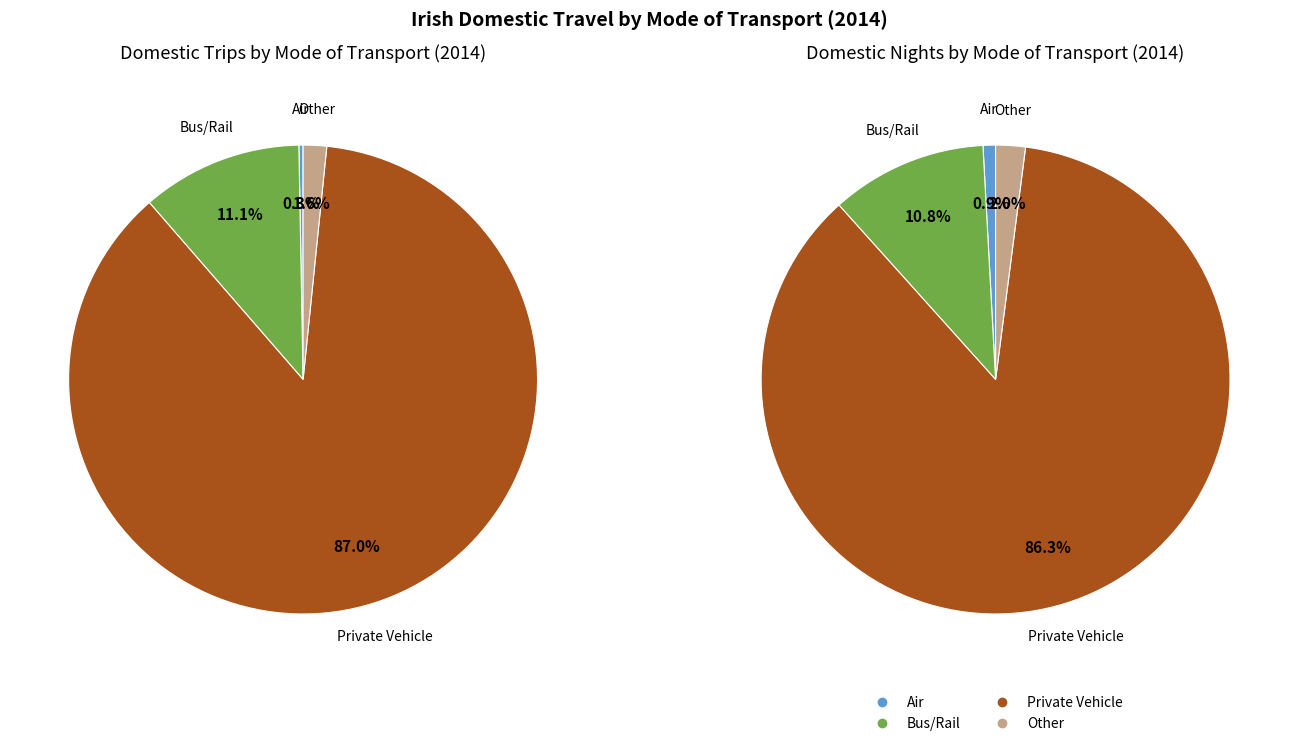

Is it true that nights_2014 is 23% of the pie?

False